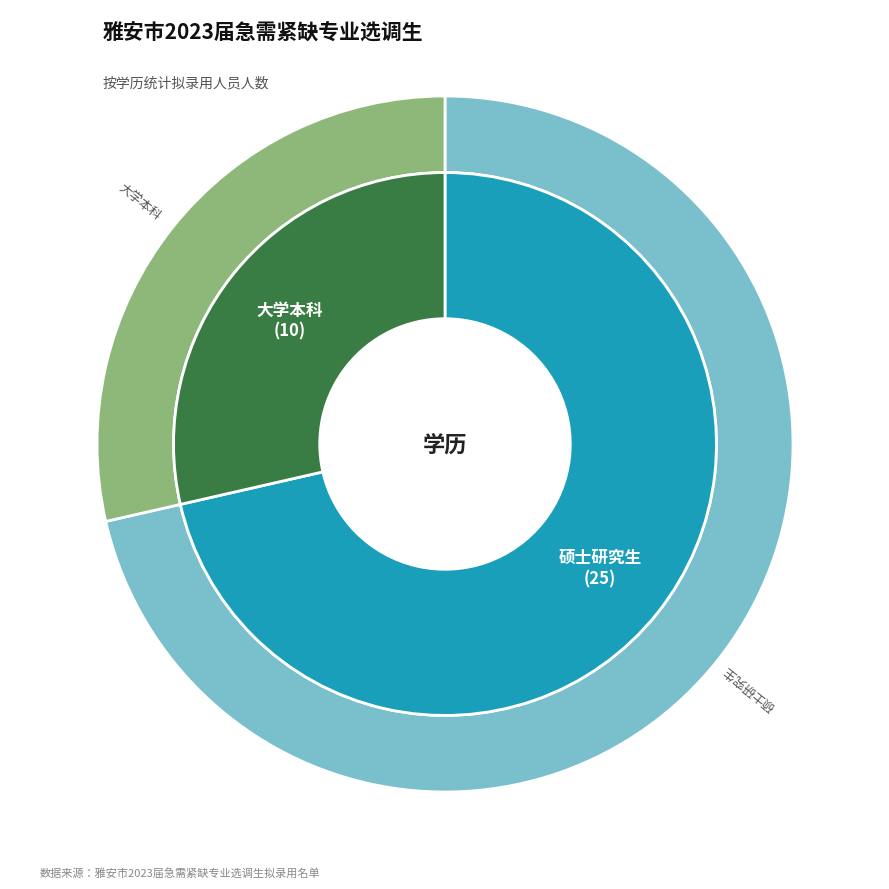

Is the sum of 大学本科 and 硕士研究生 greater than half?

Yes